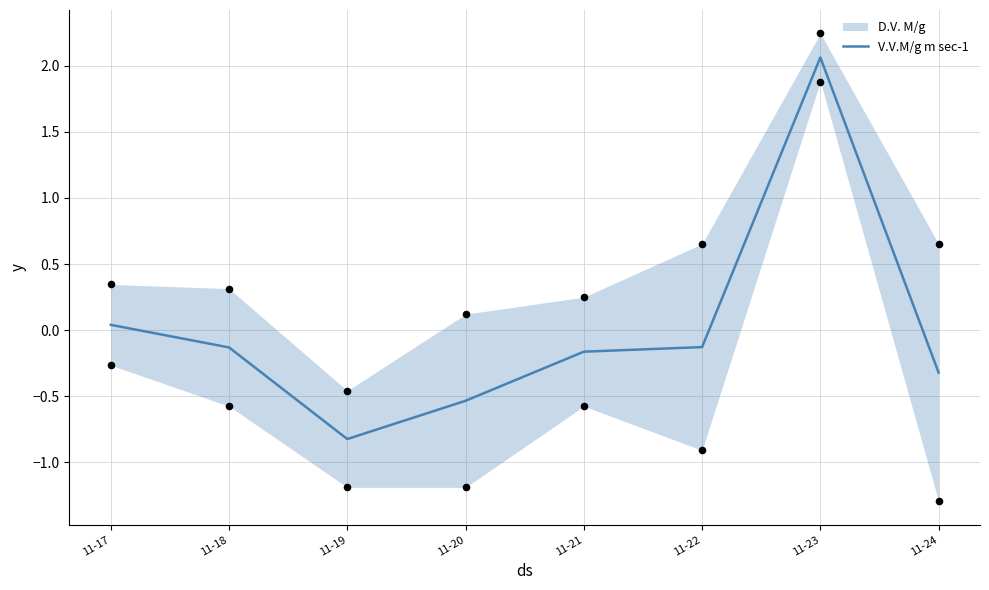

Between 11-20 and 11-19, which is larger?

11-20